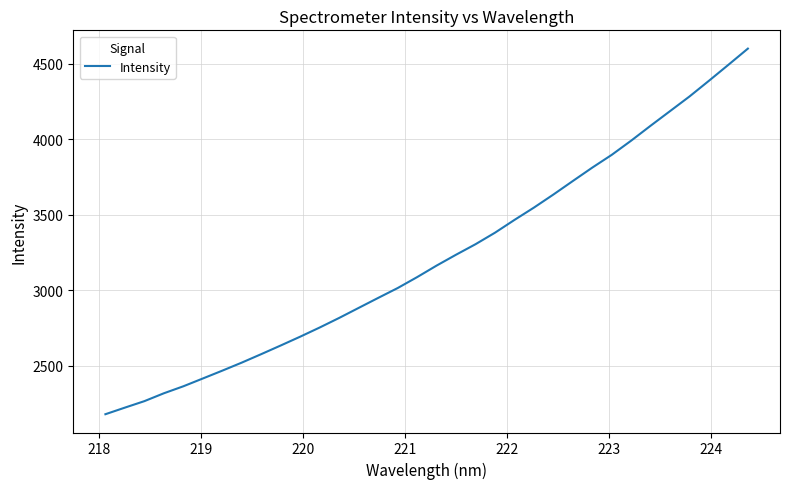

How many lines are shown in the chart?

1